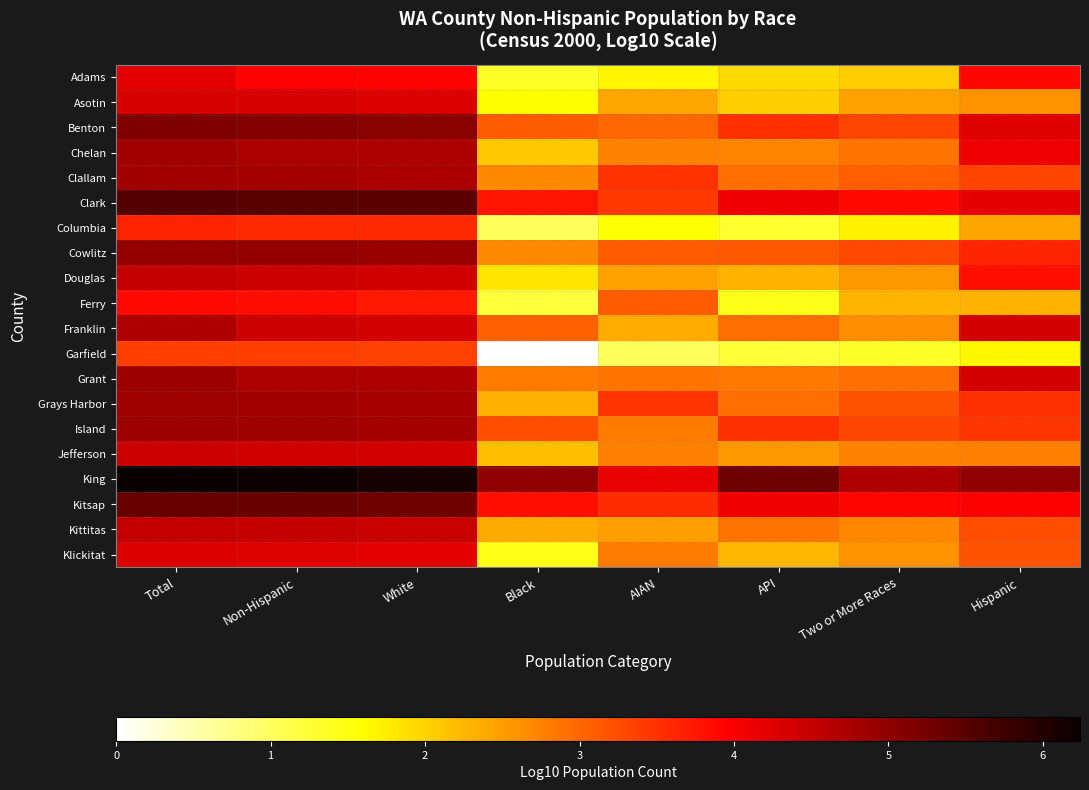

Reading left to right, list all the values displayed in this chart.

Adams: Total=4.2	Non-Hispanic=3.9	White=3.9	Black=1.3	AIAN=1.7	API=1.9	Two or More Races=2.0	Hispanic=3.9
Asotin: Total=4.3	Non-Hispanic=4.3	White=4.3	Black=1.6	AIAN=2.4	API=2.0	Two or More Races=2.5	Hispanic=2.6
Benton: Total=5.2	Non-Hispanic=5.1	White=5.1	Black=3.1	AIAN=3.0	API=3.5	Two or More Races=3.3	Hispanic=4.3
Chelan: Total=4.8	Non-Hispanic=4.7	White=4.7	Black=2.1	AIAN=2.7	API=2.7	Two or More Races=2.9	Hispanic=4.1
Clallam: Total=4.8	Non-Hispanic=4.8	White=4.8	Black=2.7	AIAN=3.5	API=2.9	Two or More Races=3.1	Hispanic=3.3
Clark: Total=5.5	Non-Hispanic=5.5	White=5.5	Black=3.8	AIAN=3.4	API=4.1	Two or More Races=3.9	Hispanic=4.2
Columbia: Total=3.6	Non-Hispanic=3.6	White=3.6	Black=1.0	AIAN=1.6	API=1.3	Two or More Races=1.7	Hispanic=2.4
Cowlitz: Total=5.0	Non-Hispanic=4.9	White=4.9	Black=2.7	AIAN=3.1	API=3.1	Two or More Races=3.3	Hispanic=3.6
Douglas: Total=4.5	Non-Hispanic=4.4	White=4.4	Black=1.8	AIAN=2.4	API=2.3	Two or More Races=2.6	Hispanic=3.8
Ferry: Total=3.9	Non-Hispanic=3.8	White=3.7	Black=1.2	AIAN=3.1	API=1.4	Two or More Races=2.3	Hispanic=2.3
Franklin: Total=4.7	Non-Hispanic=4.4	White=4.4	Black=3.1	AIAN=2.4	API=2.9	Two or More Races=2.6	Hispanic=4.4
Garfield: Total=3.4	Non-Hispanic=3.4	White=3.4	Black=0.0	AIAN=1.0	API=1.2	Two or More Races=1.3	Hispanic=1.7
Grant: Total=4.9	Non-Hispanic=4.7	White=4.7	Black=2.8	AIAN=2.9	API=2.8	Two or More Races=2.9	Hispanic=4.4
Grays Harbor: Total=4.8	Non-Hispanic=4.8	White=4.8	Black=2.3	AIAN=3.5	API=2.9	Two or More Races=3.2	Hispanic=3.5
Island: Total=4.9	Non-Hispanic=4.8	White=4.8	Black=3.2	AIAN=2.8	API=3.5	Two or More Races=3.3	Hispanic=3.5
Jefferson: Total=4.4	Non-Hispanic=4.4	White=4.4	Black=2.2	AIAN=2.8	API=2.5	Two or More Races=2.7	Hispanic=2.8
King: Total=6.2	Non-Hispanic=6.2	White=6.1	Black=5.0	AIAN=4.2	API=5.3	Two or More Races=4.7	Hispanic=5.0
Kitsap: Total=5.4	Non-Hispanic=5.3	White=5.3	Black=3.8	AIAN=3.5	API=4.1	Two or More Races=3.9	Hispanic=4.0
Kittitas: Total=4.5	Non-Hispanic=4.5	White=4.5	Black=2.4	AIAN=2.5	API=2.9	Two or More Races=2.7	Hispanic=3.2
Klickitat: Total=4.3	Non-Hispanic=4.2	White=4.2	Black=1.4	AIAN=2.8	API=2.3	Two or More Races=2.6	Hispanic=3.2